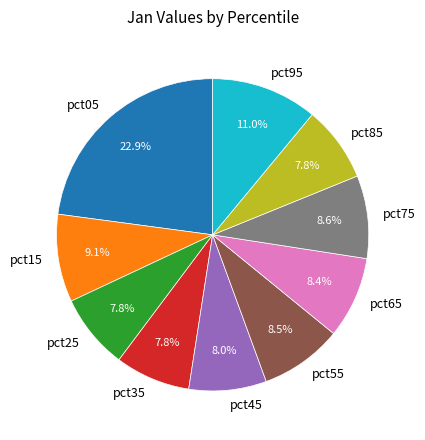

To the nearest percent, what percentage of the pie is pct85?

8%